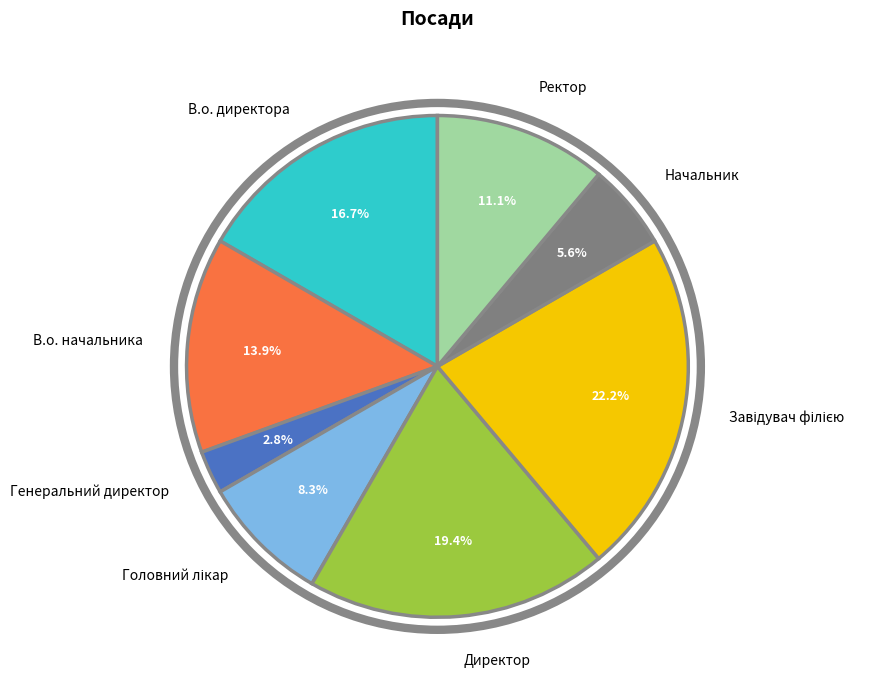

Is Начальник the majority of the pie?

No